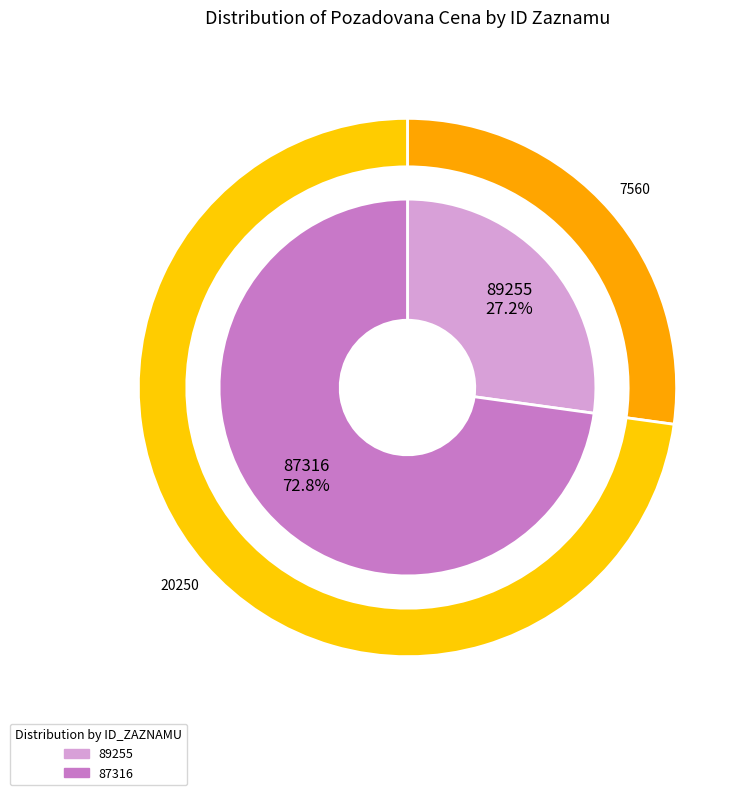

True or false: 89255 accounts for 36% of the total.

False